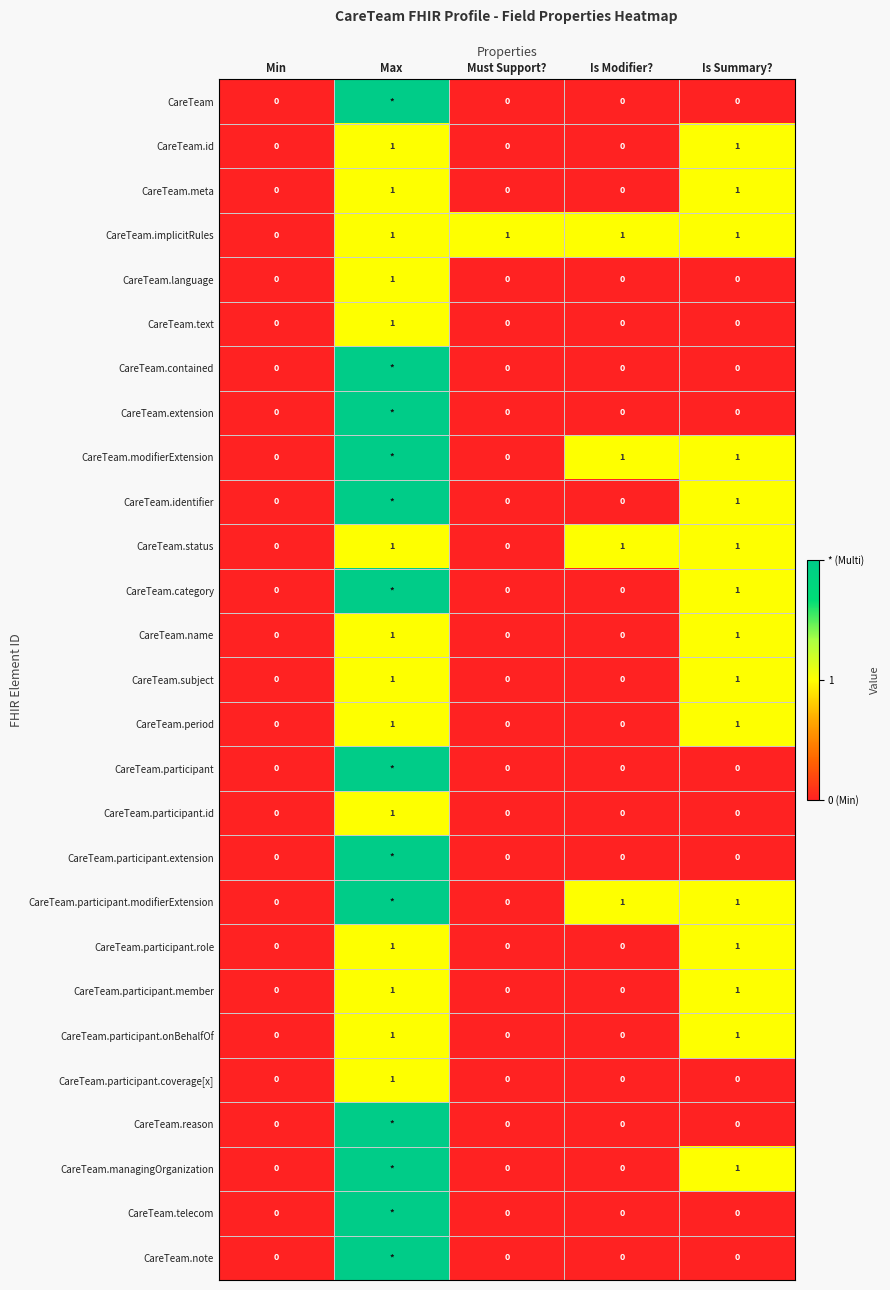

Is it true that CareTeam.implicitRules equals 2 at Is Summary??

False